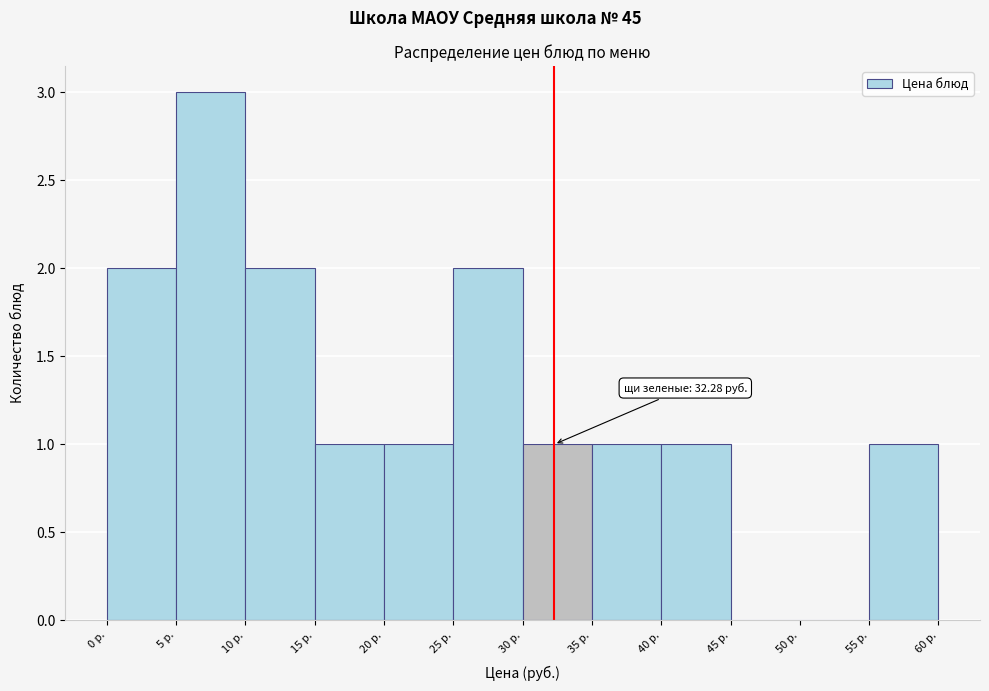

Over which range of the x-axis is the bar tallest?

5 to 10